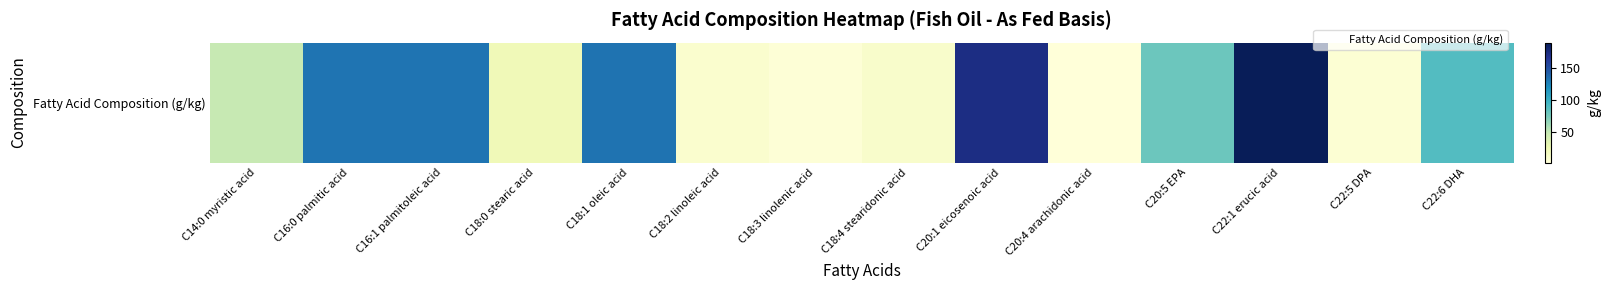

Reading left to right, list all the values displayed in this chart.

49	132	132	22	133	9	5	11	172	3	80	189	6	89